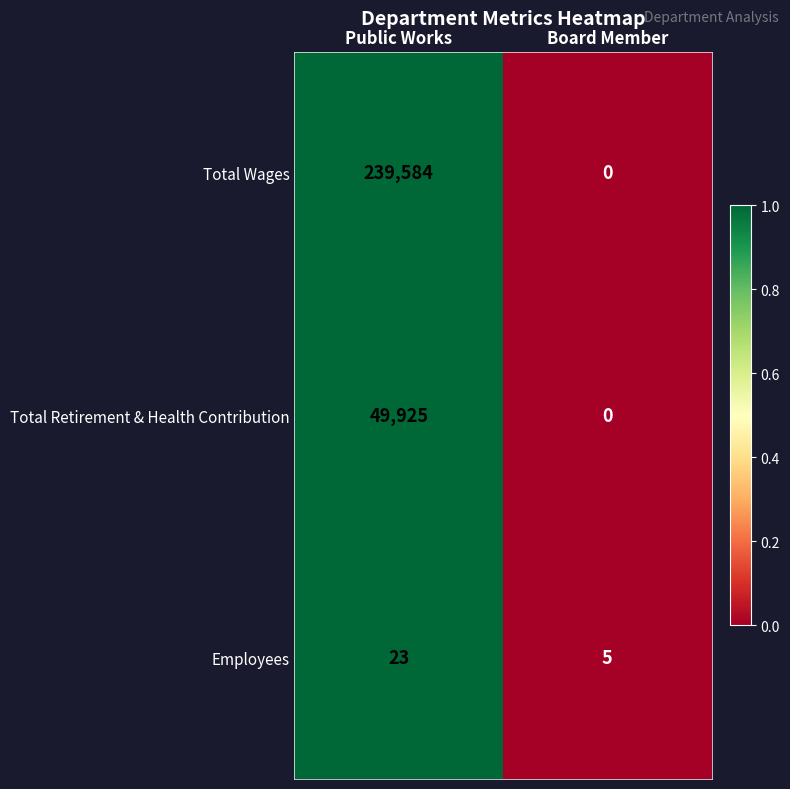

At Public Works, list the series in order from smallest to largest.

Employees, Total Retirement & Health Contribution, Total Wages